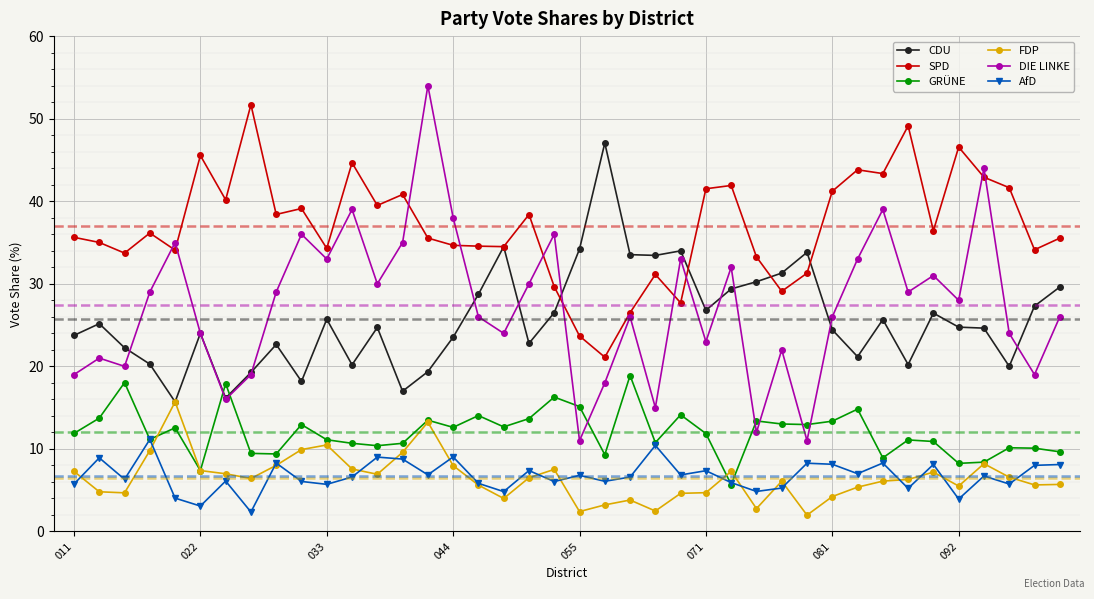

True or false: AfD and CDU intersect in this chart.

False